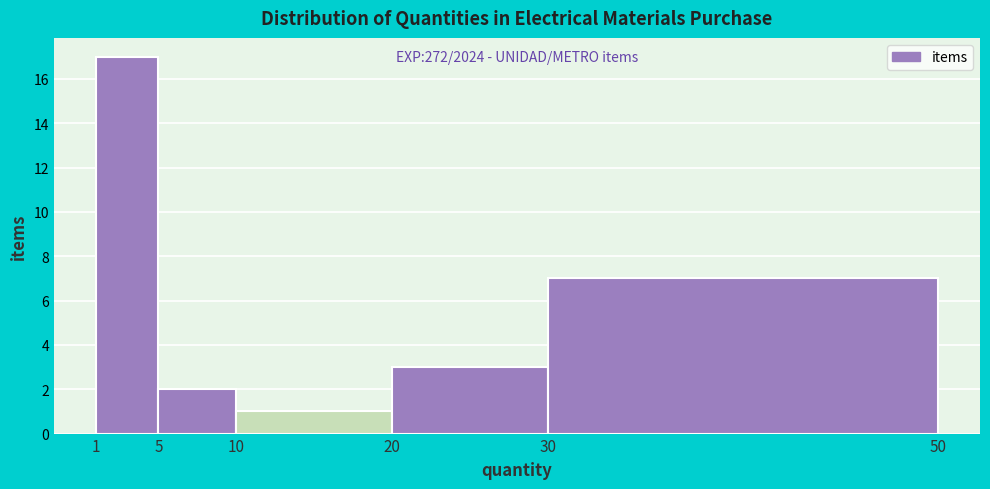

Reading right to left, list all the values displayed in this chart.

7	3	1	2	17